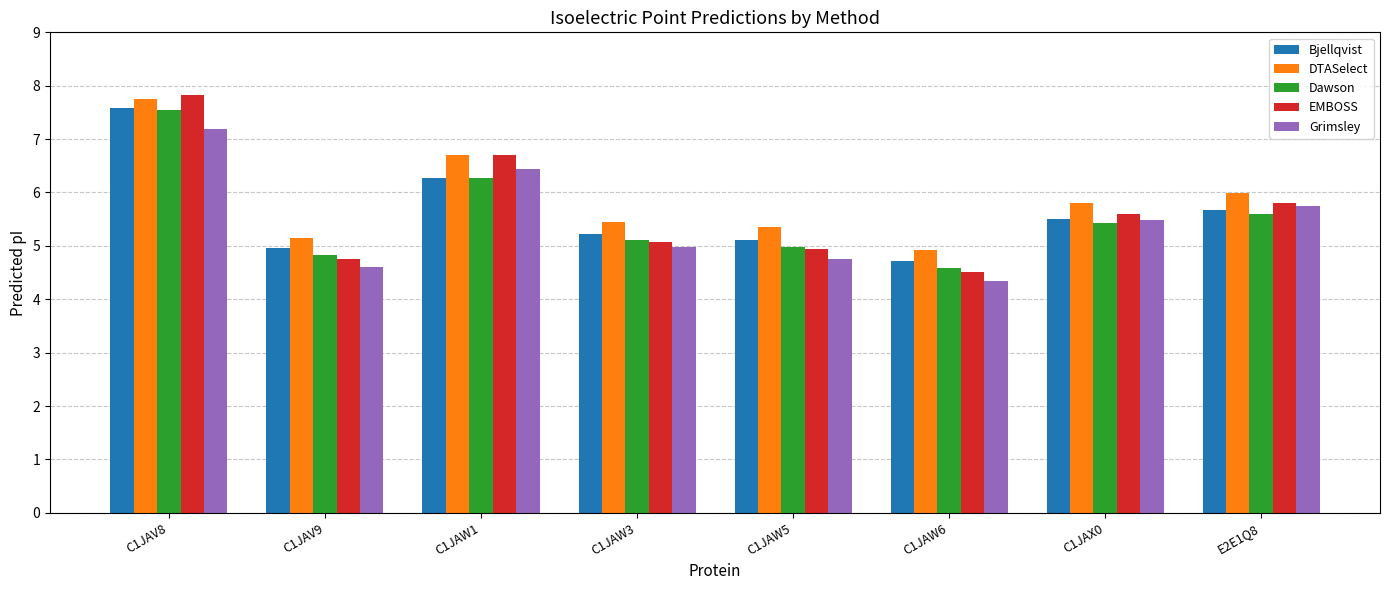

What is the difference between the maximum and second lowest values in the Bjellqvist series?

2.6